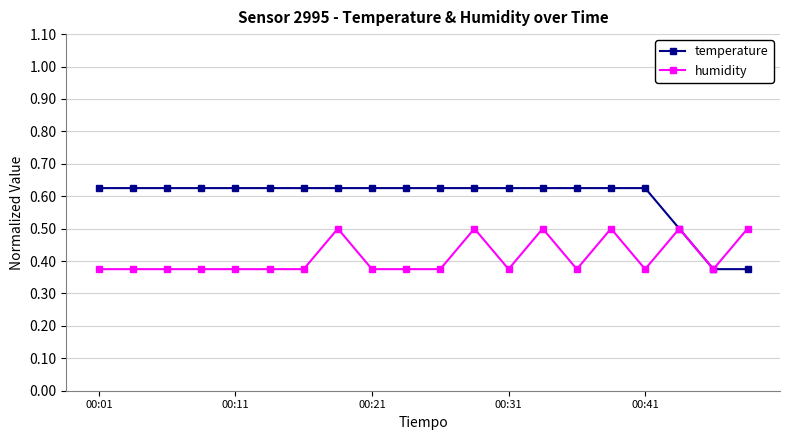

Does the chart display data point markers on the line(s)?

Yes